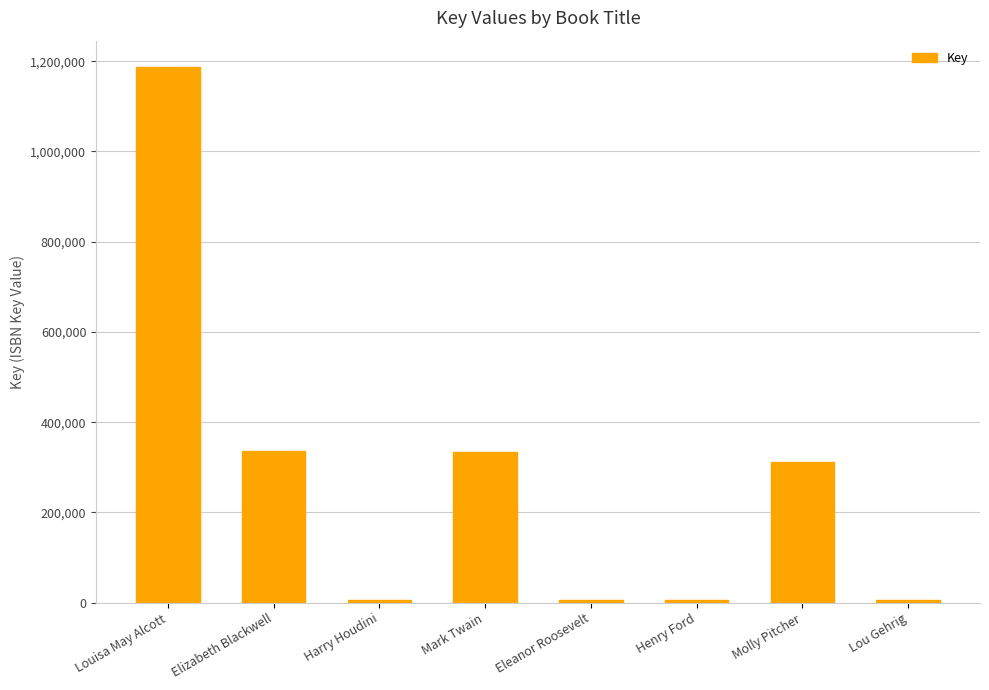

The value at Lou Gehrig is 6562. True or false?

True